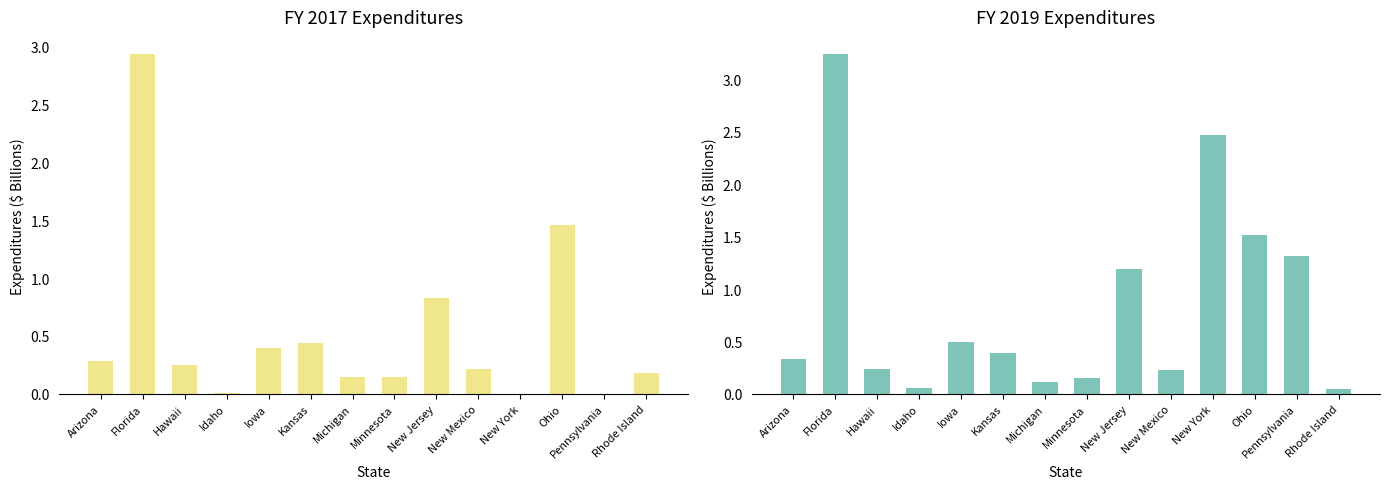

The FY 2019 expenditures series shows 0.3 at Arizona. True or false?

True